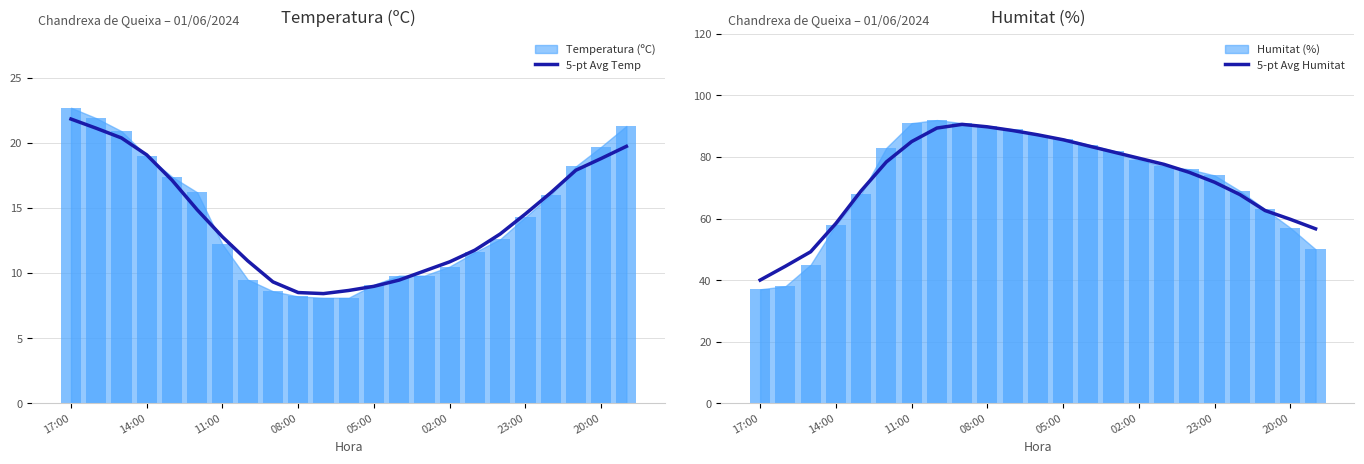

The value of 5-pt Avg Temp at 17:00 is 10.0. True or false?

False